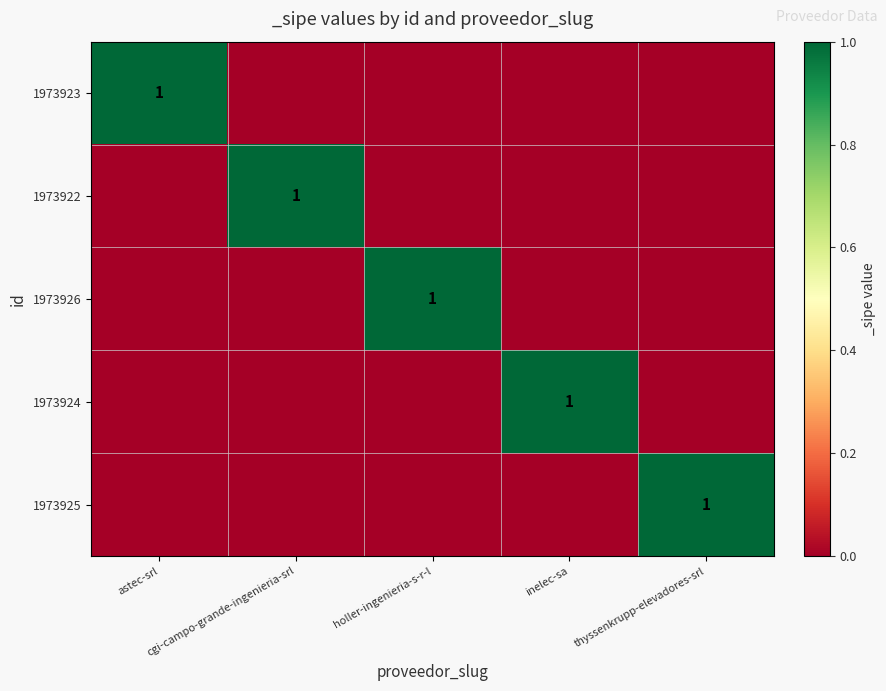

Is the value of 1973923 at cgi-campo-grande-ingenieria-srl greater than the value of 1973926 at inelec-sa?

No